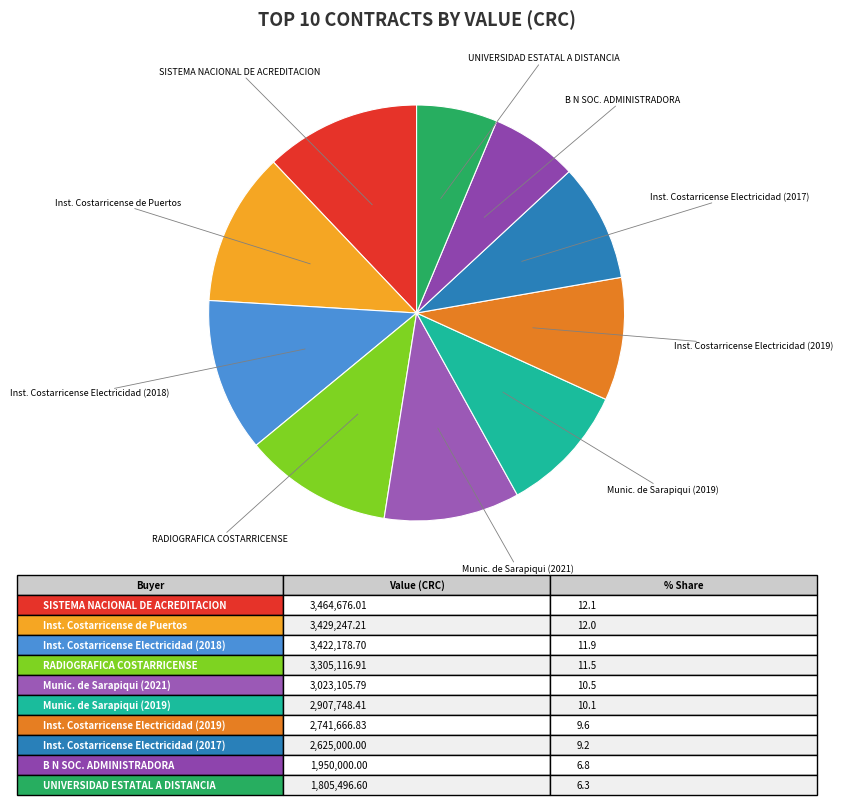

Does SISTEMA NACIONAL DE ACREDITACION represent more than half of the total?

No